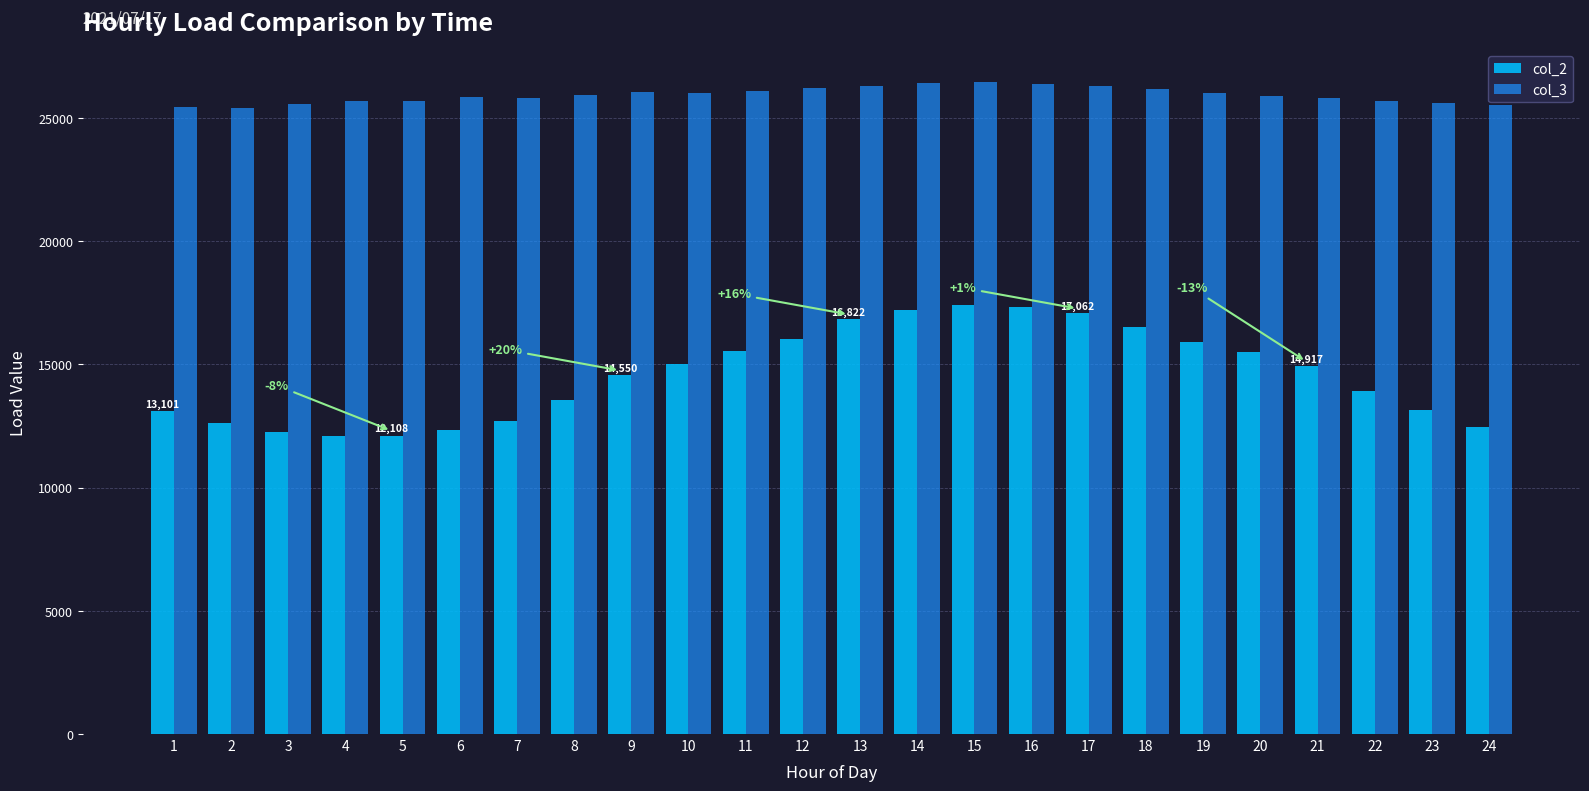

How many groups of bars are there?

24